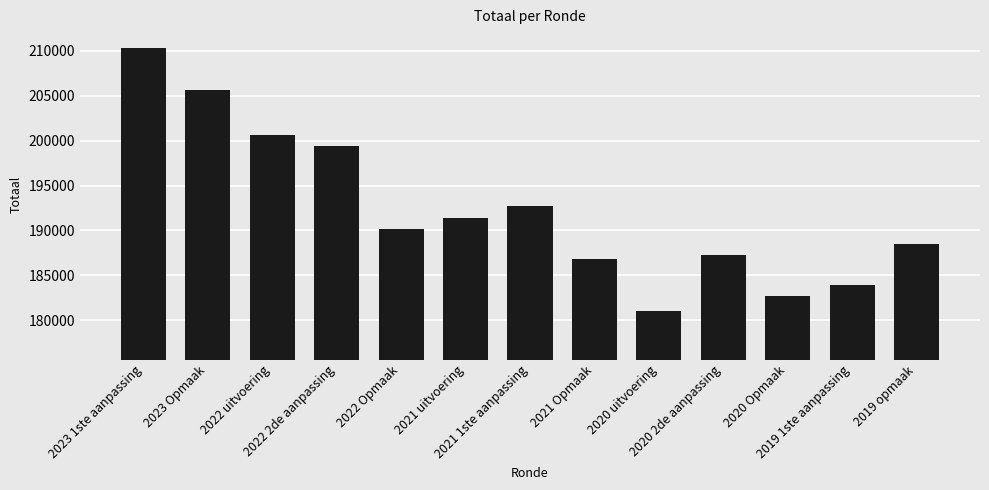

Reading left to right, what are all the values shown in this chart?

210281	205613	200592	199373	190125	191369	192739	186764	181060	187211	182691	183970	188440